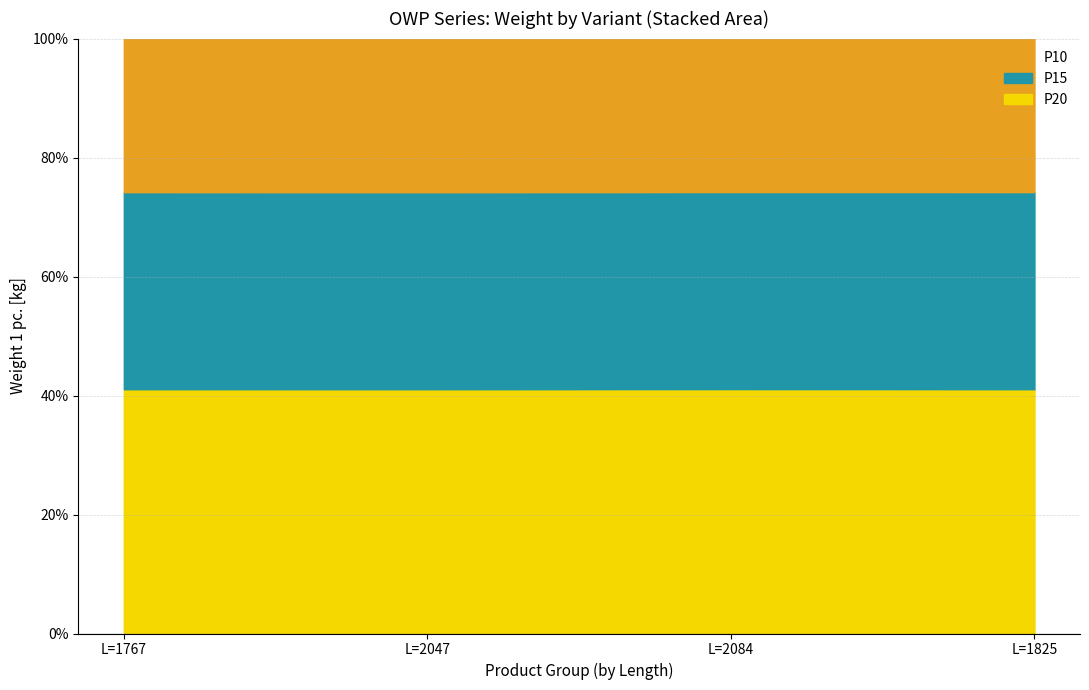

What is the maximum value for P20?

41.1